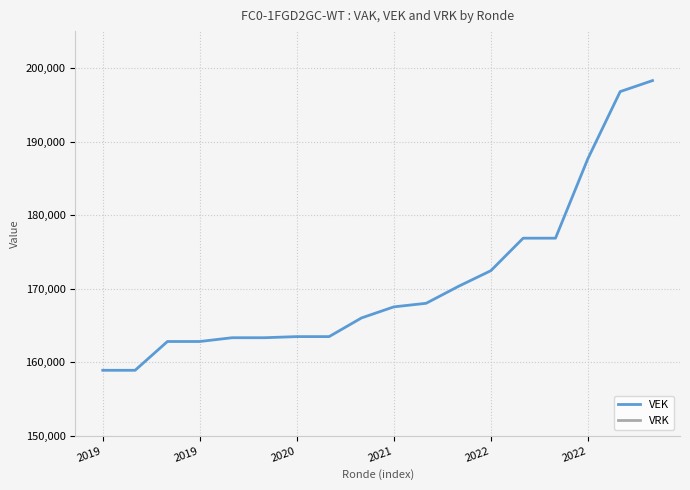

Count the number of categories in the chart.

18